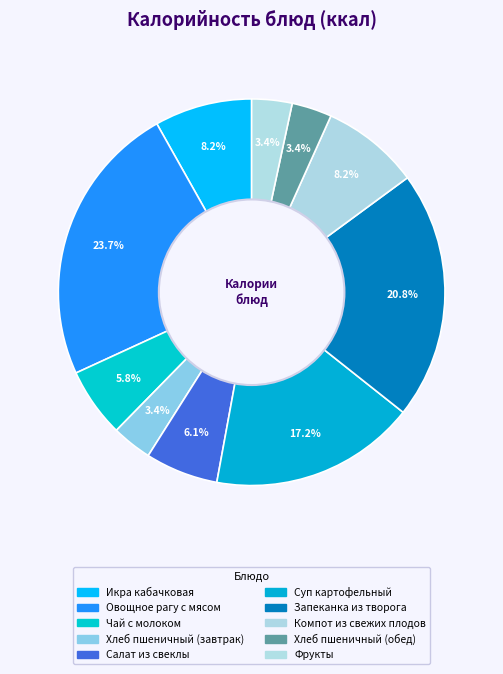

Between Фрукты and Компот из свежих плодов, which is larger?

Компот из свежих плодов